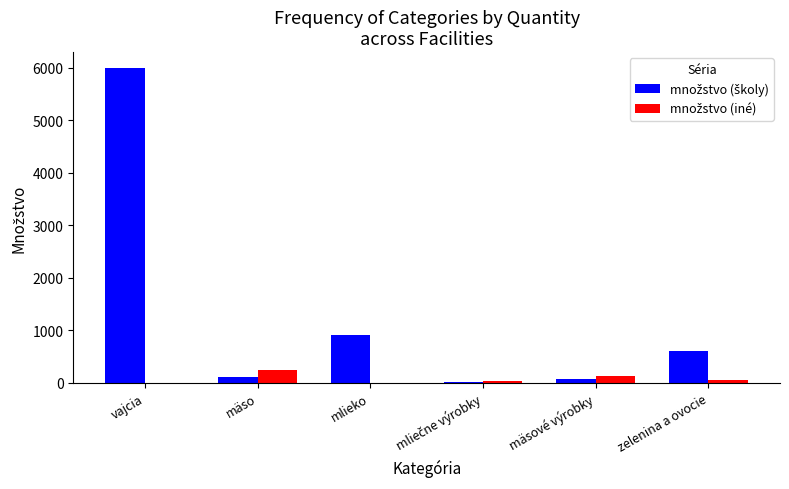

At which category is the sum across all series the highest?

vajcia